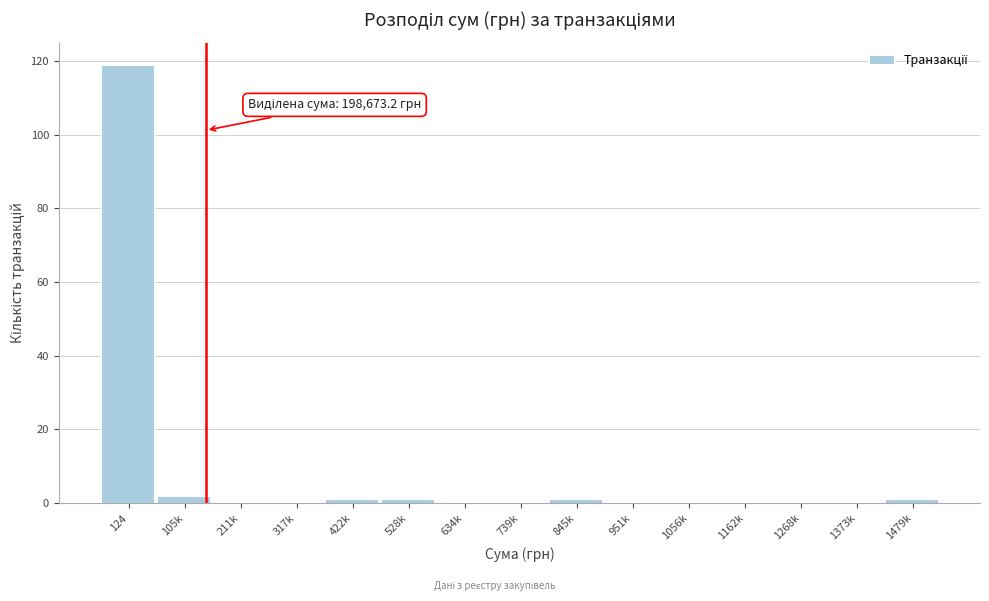

Reading right to left, what are all the values shown in this chart?

1479k=1	1373k=0	1268k=0	1162k=0	1056k=0	951k=0	845k=1	739k=0	634k=0	528k=1	422k=1	317k=0	211k=0	105k=2	124=119